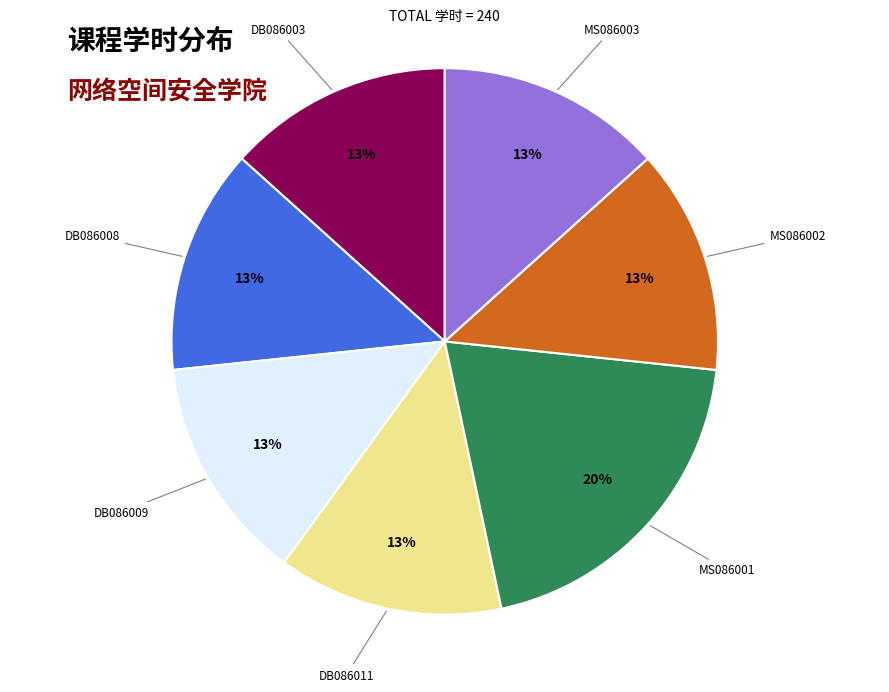

To the nearest percent, what is the difference between the largest and smallest slice percentages?

7%